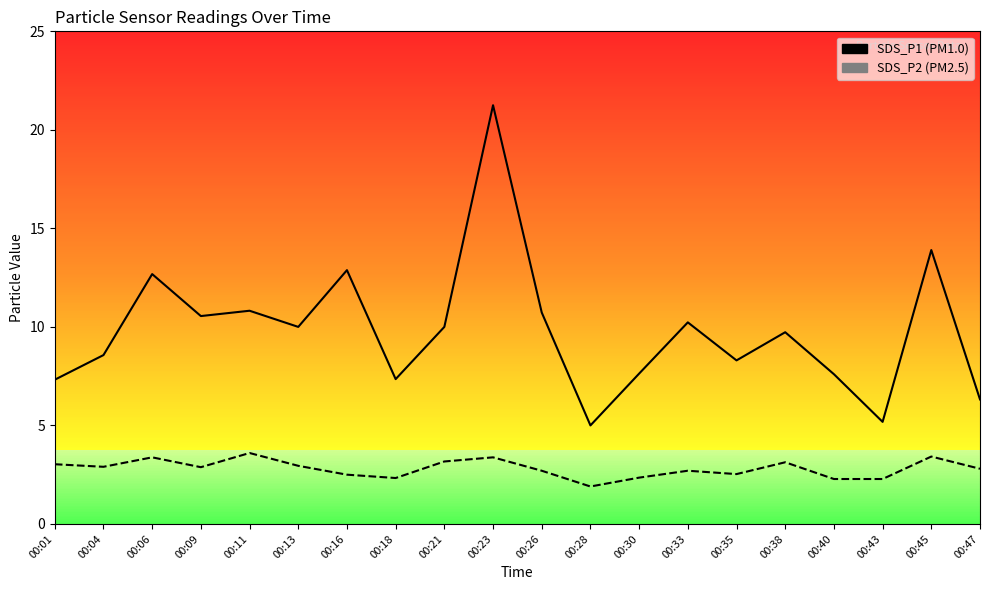

True or false: SDS_P2 has more than 1 interior local peaks.

True